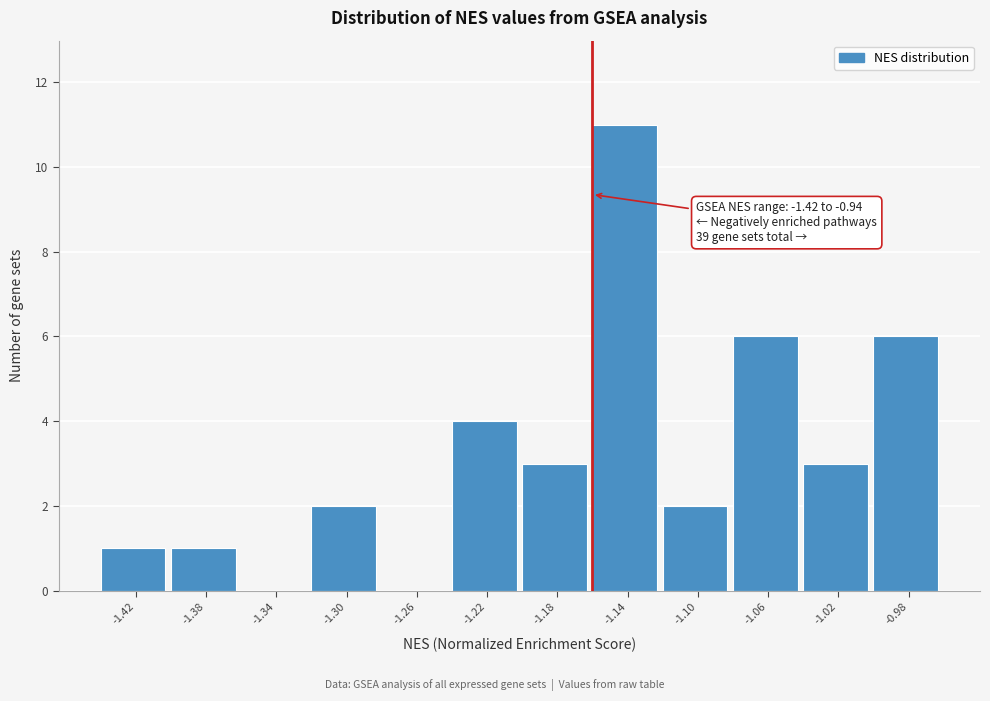

Reading right to left, list all the values displayed in this chart.

-0.98=6	-1.02=3	-1.06=6	-1.10=2	-1.14=11	-1.18=3	-1.22=4	-1.26=0	-1.30=2	-1.34=0	-1.38=1	-1.42=1